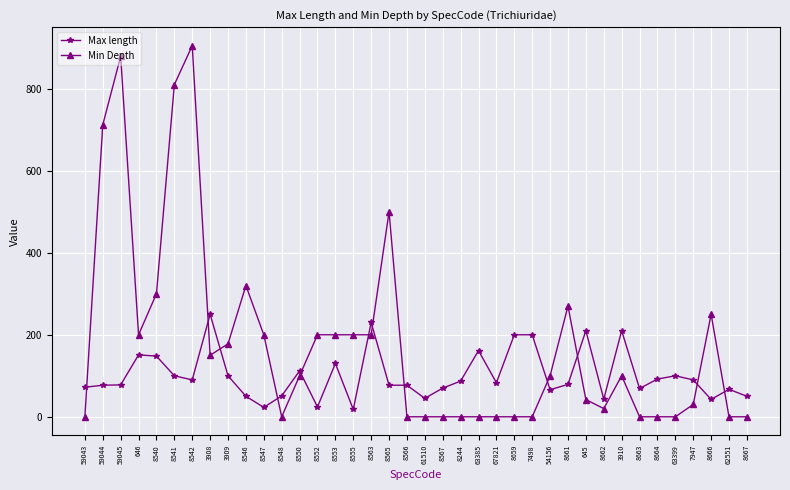

How many series are shown in this chart?

2